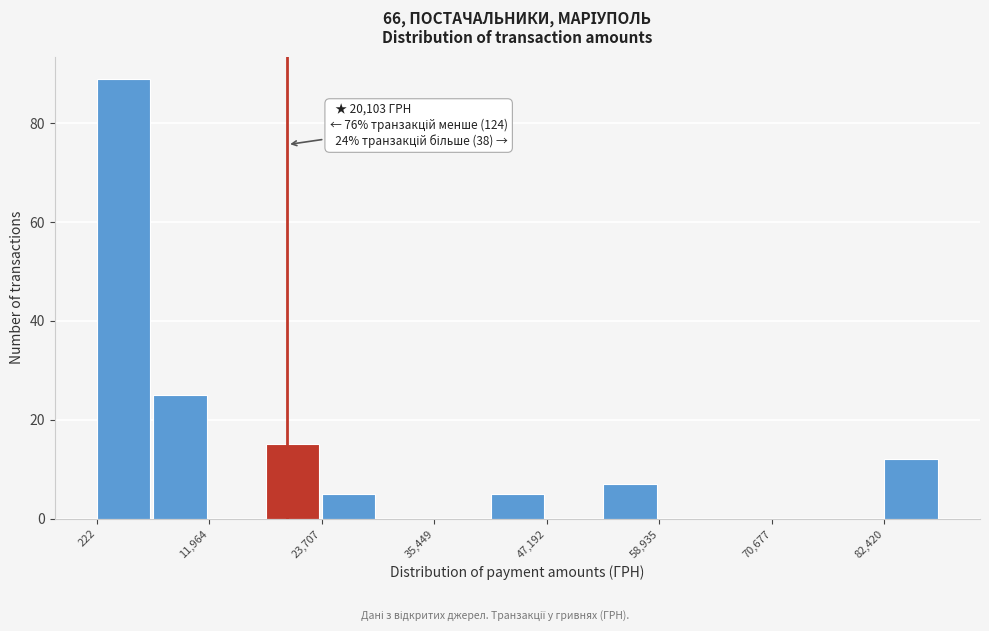

Read against the x-axis, roughly where is the centre of the tallest bar?

4000